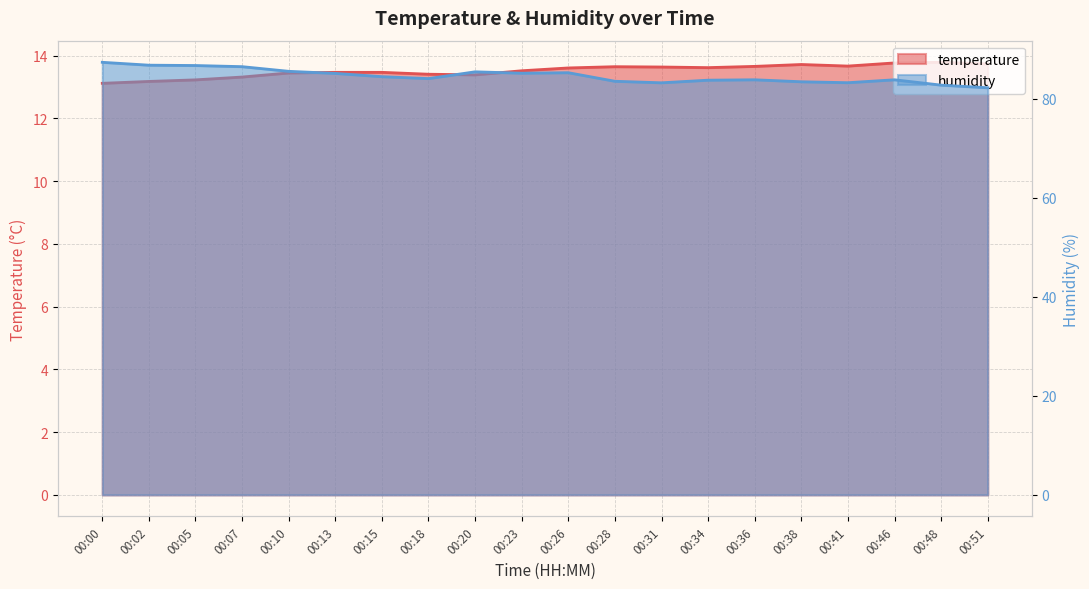

Is it true that humidity equals 138.9 at 00:31?

False